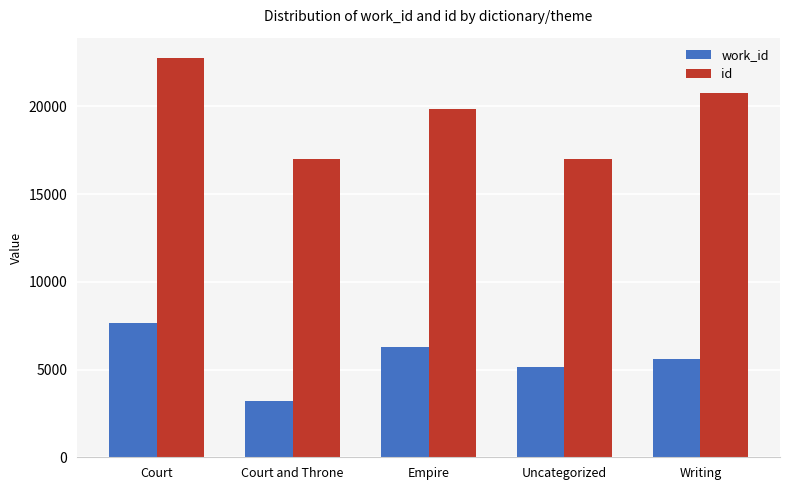

What position from the right is Empire?

3